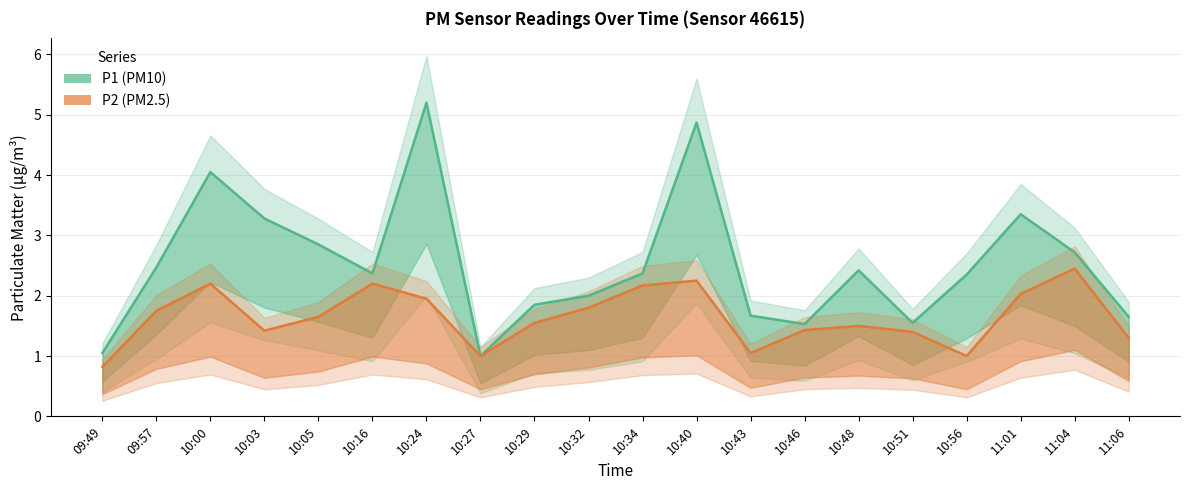

The value of P1 at 10:03 is 3.3. True or false?

True